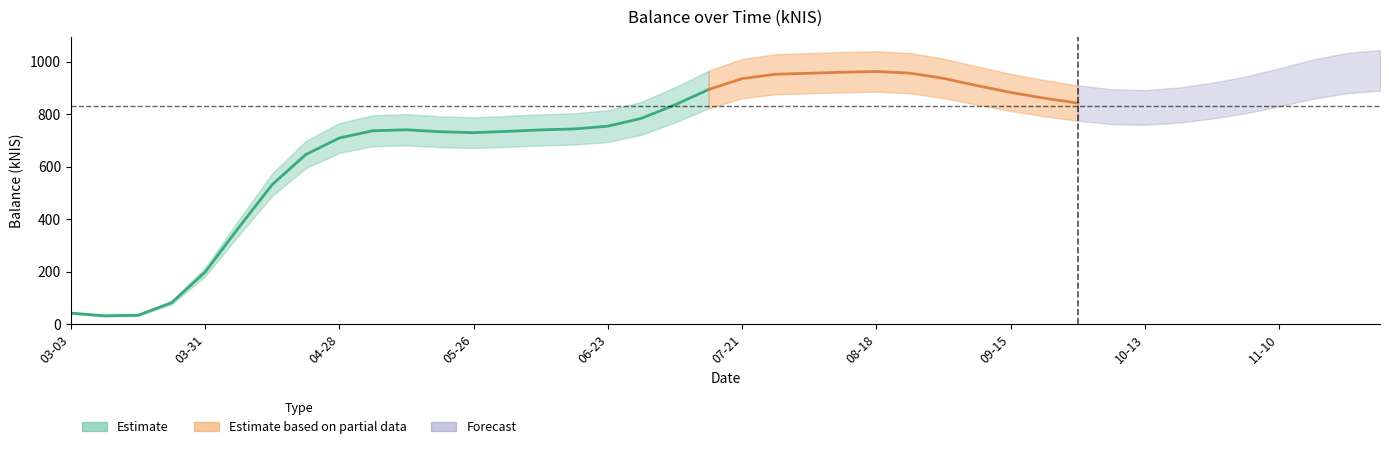

What is the difference between the second highest and second lowest values?

983.8